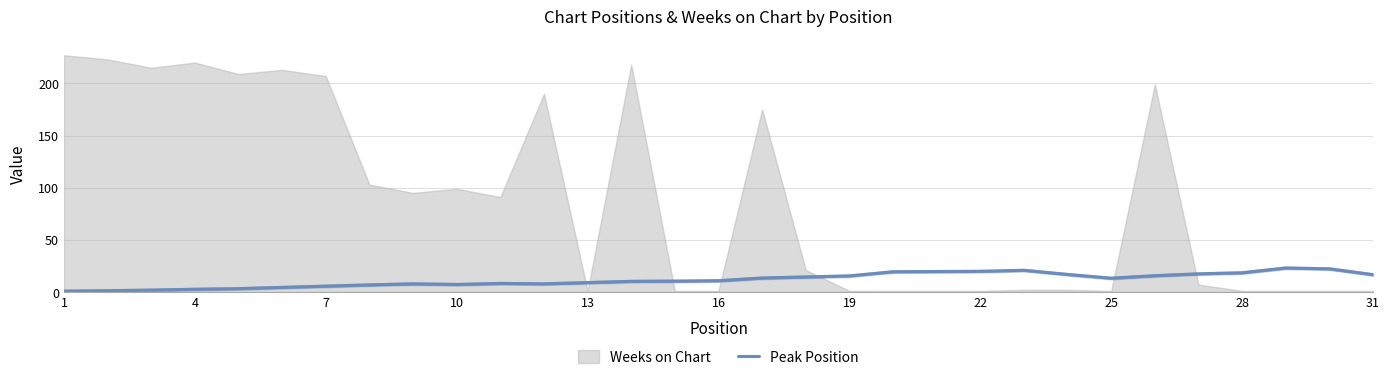

True or false: Peak Position and Weeks on Chart cross at least once.

True